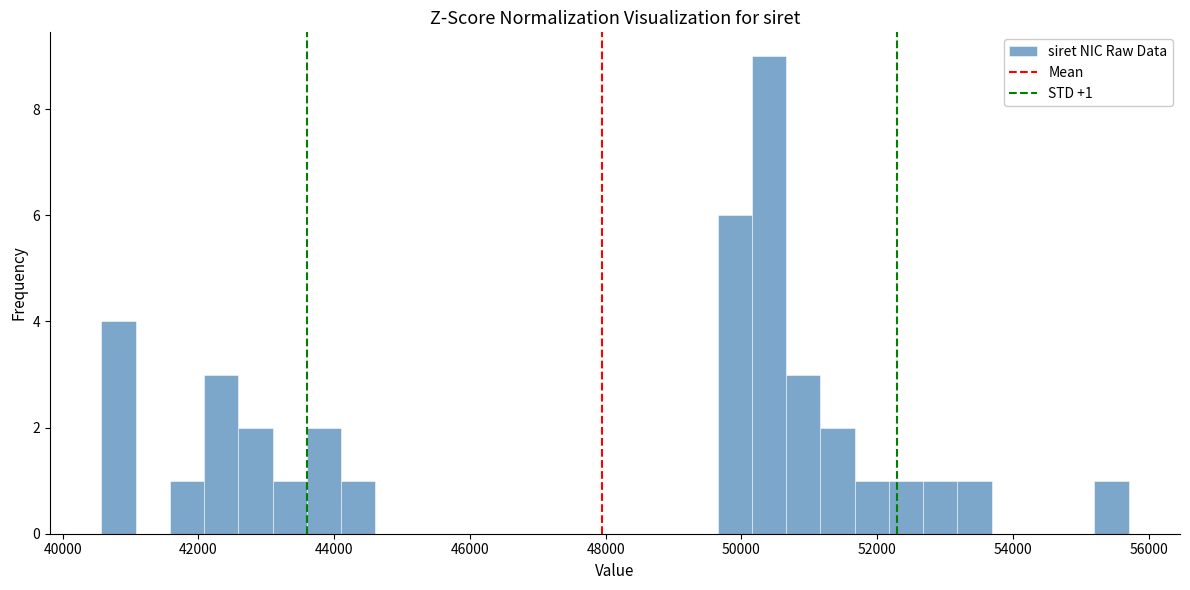

Read against the x-axis, roughly where is the centre of the tallest bar?

50400